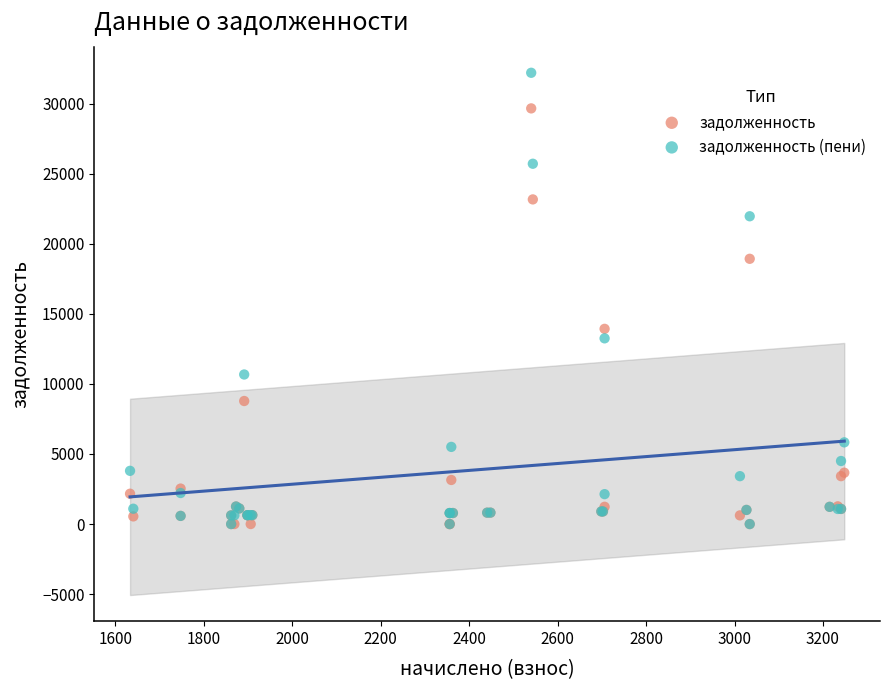

In the задолженность (пени) series, what Y value is closest to 16097?

13249.8